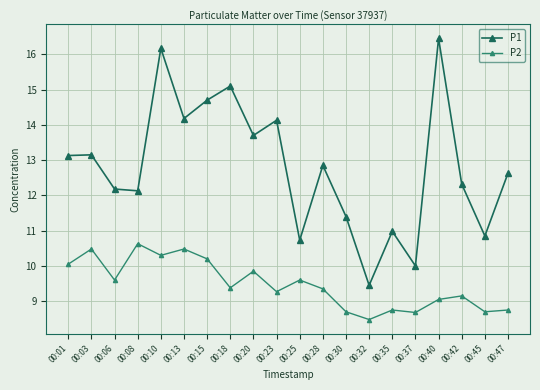

True or false: P1 has a value of 4.4 at 00:06.

False